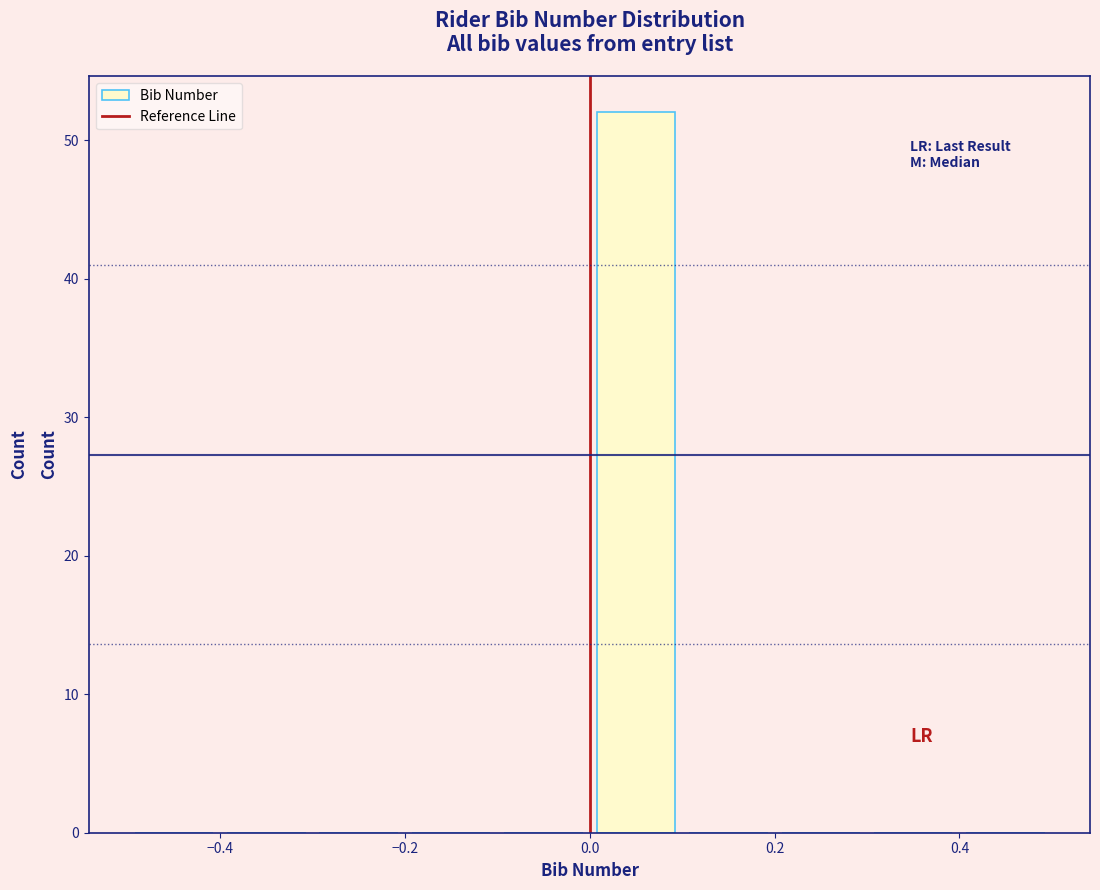

Which range on the x-axis has the tallest bar?

0.0 to 0.1